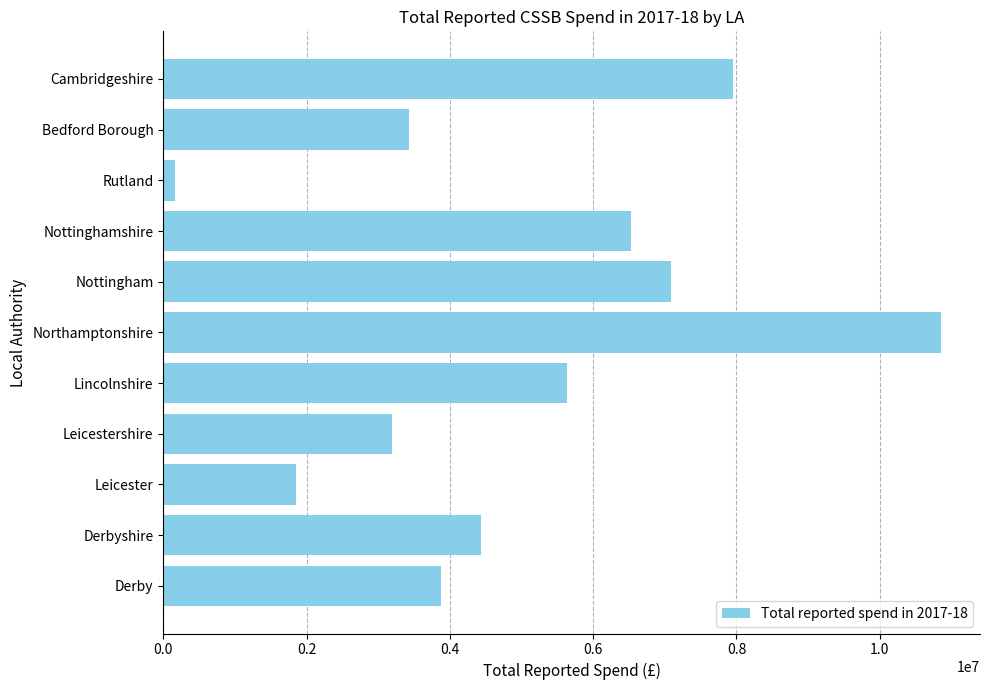

Which has a higher value, Lincolnshire or Nottinghamshire?

Nottinghamshire